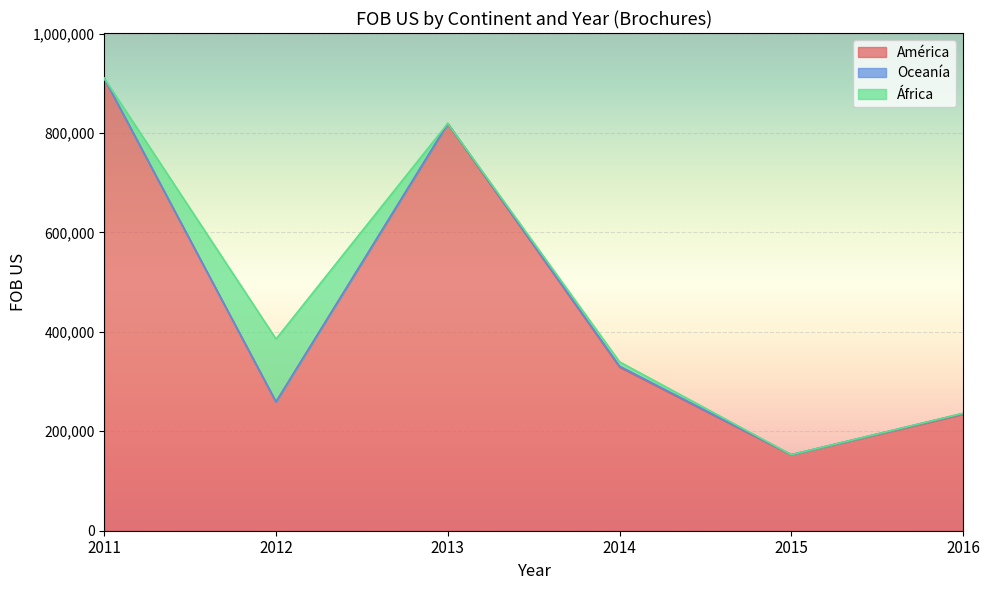

Between 2013 and 2015, which series saw the biggest shift?

América